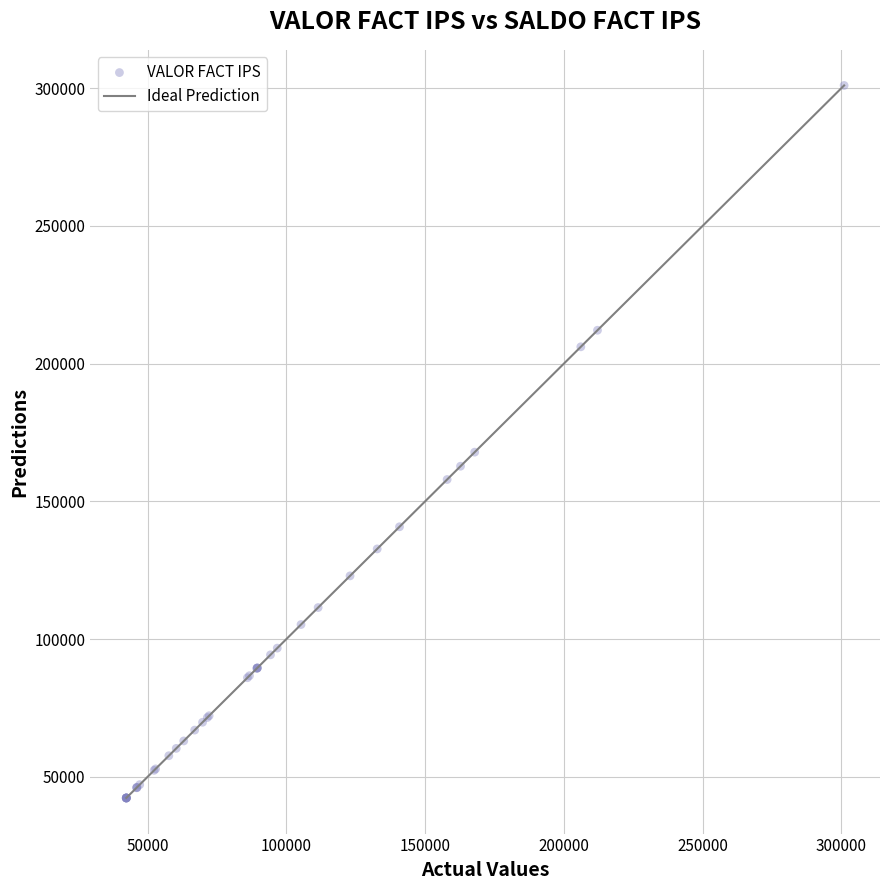

What Y value in the scatter plot is closest to 171635?

167840